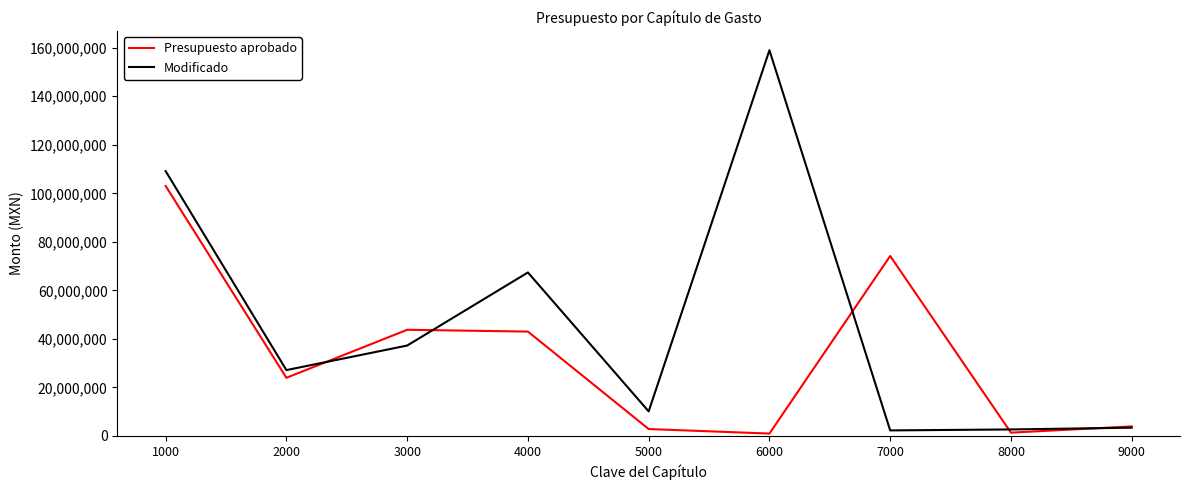

At which category is the sum across all series the highest?

1000